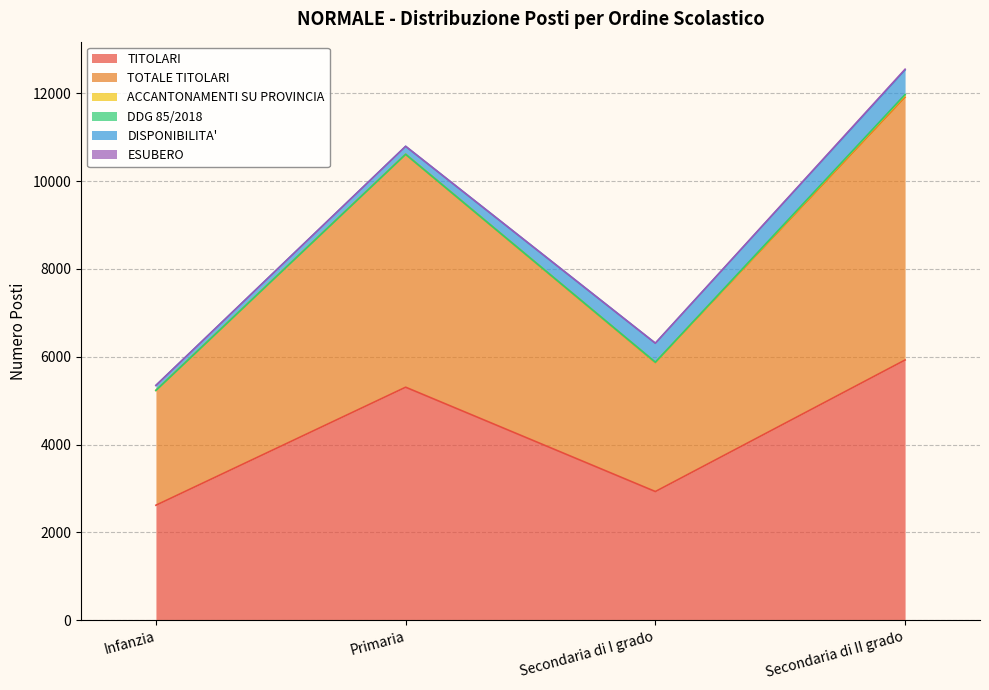

What is the total value across all series at Secondaria di II grado?

12551